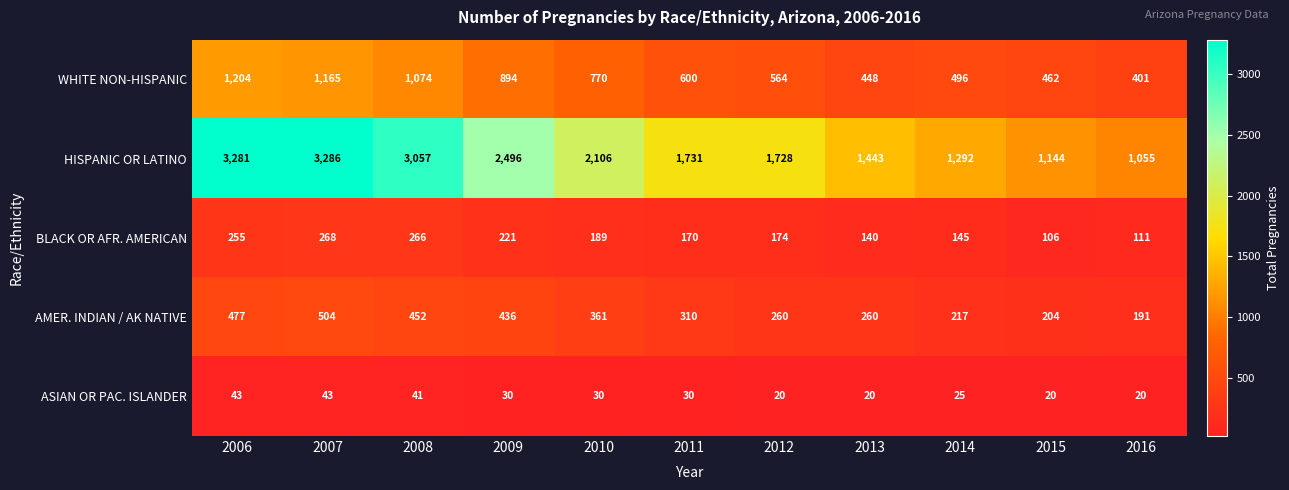

What is the maximum value shown in the chart?

3286